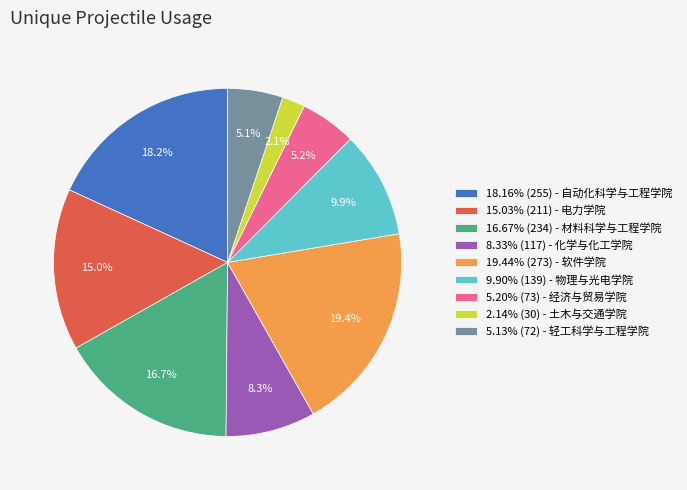

What is the ratio of the value at 5.13% (72) - 轻工科学与工程学院 to the value at 8.33% (117) - 化学与化工学院?

0.6